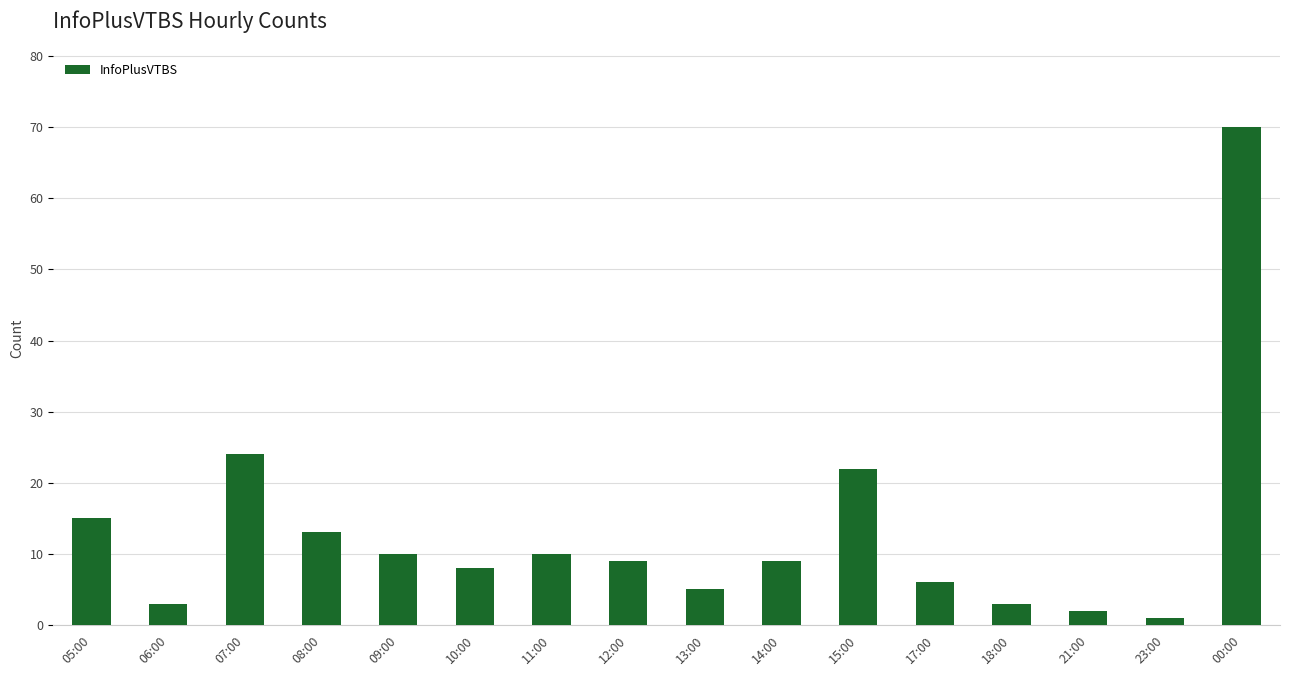

True or false: the data shows 3 at 18:00.

True